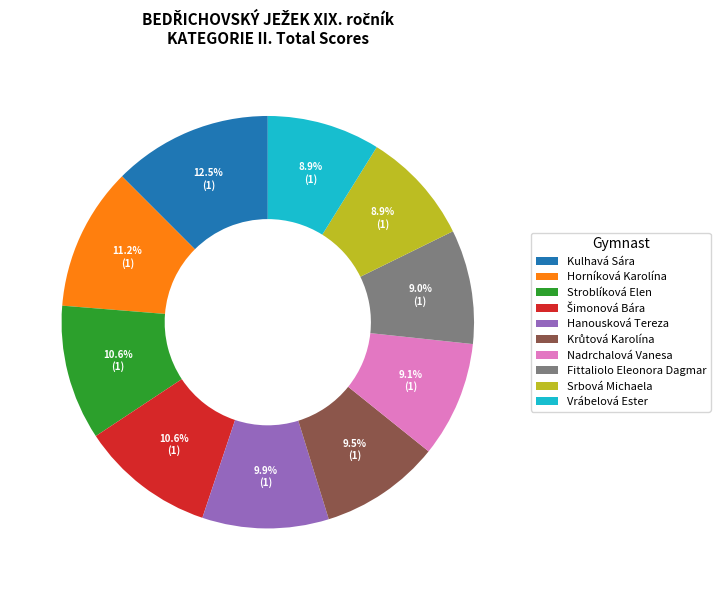

Is the sum of Horníková Karolína and Vrábelová Ester greater than half?

No